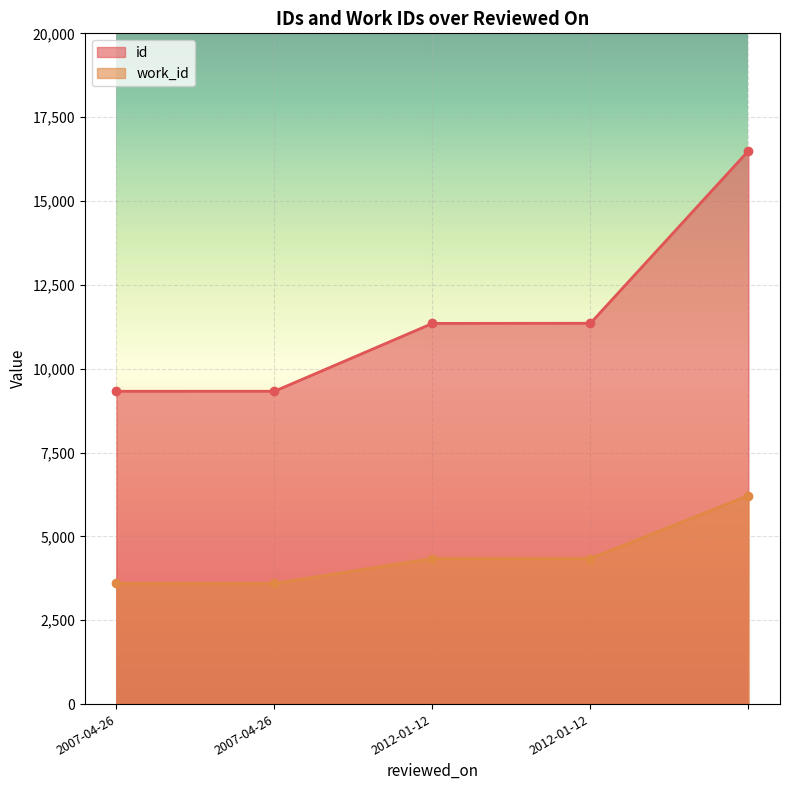

At which label is id closest to 12911?

2012-01-12